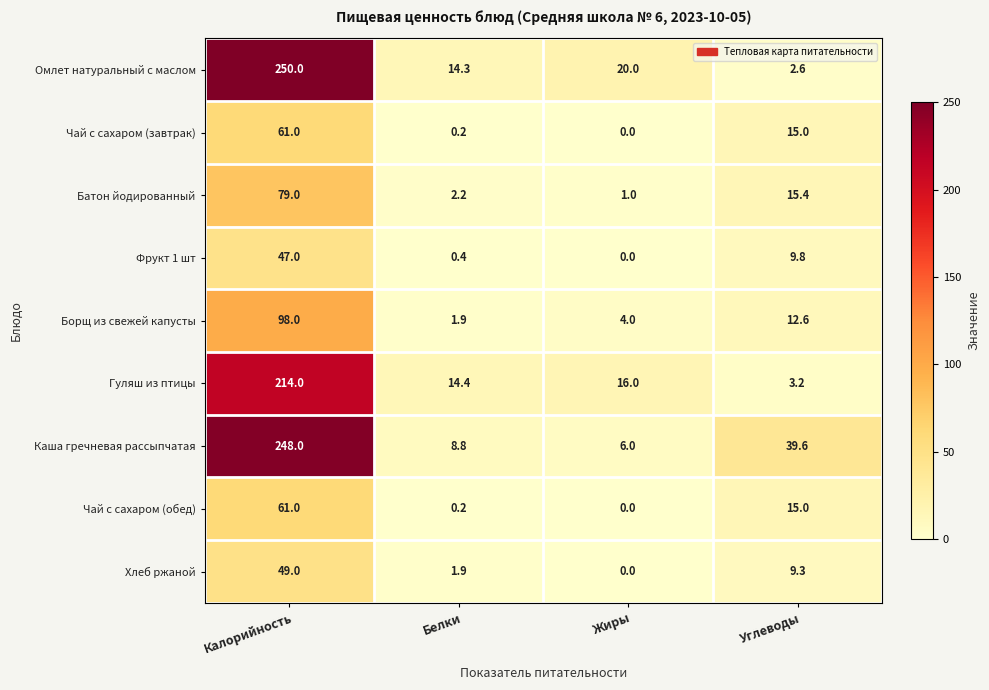

What is the spread (max minus min) of values at Калорийность?

203.0